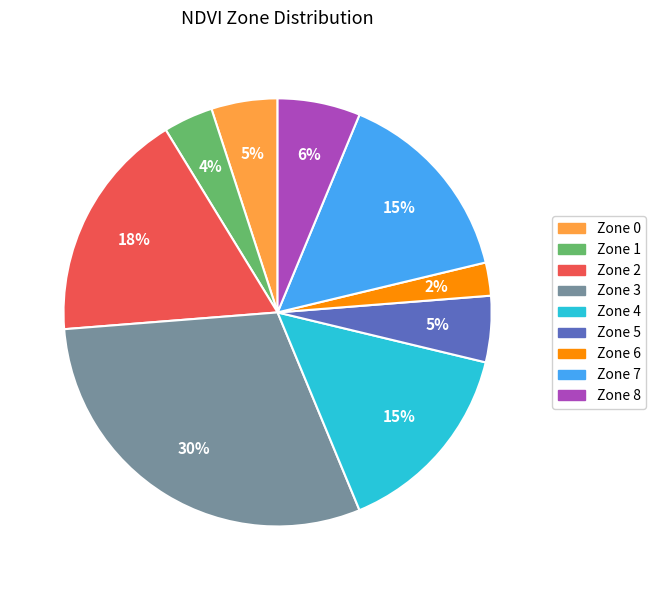

Between Zone 8 and Zone 6, which is larger?

Zone 8